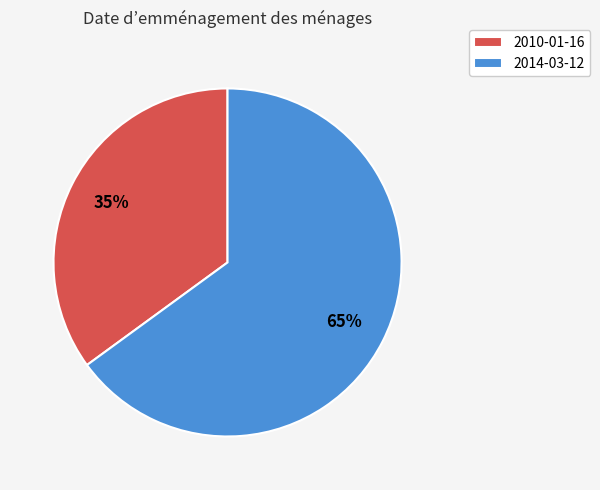

Which category has the smallest portion of the pie?

2010-01-16